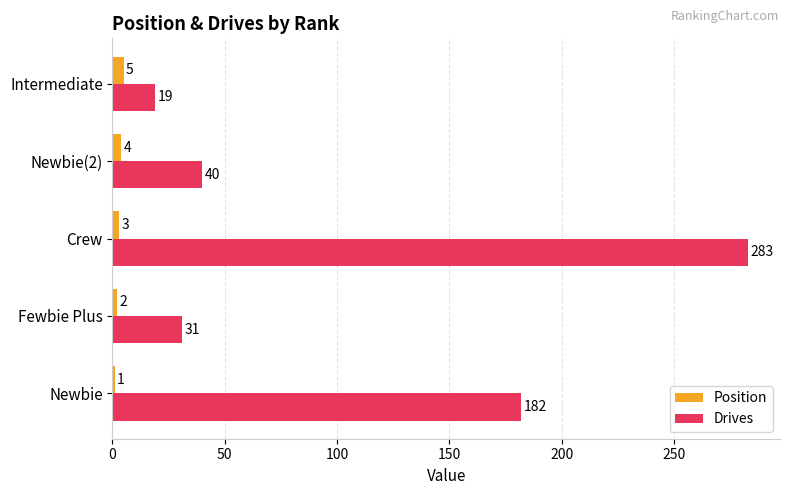

At which category does the chart reach its minimum across all series?

Newbie